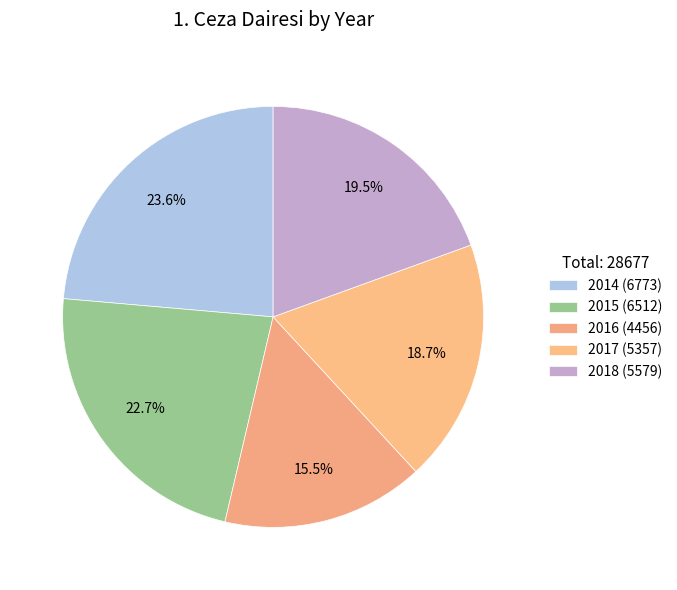

Which category has the smallest portion of the pie?

2016